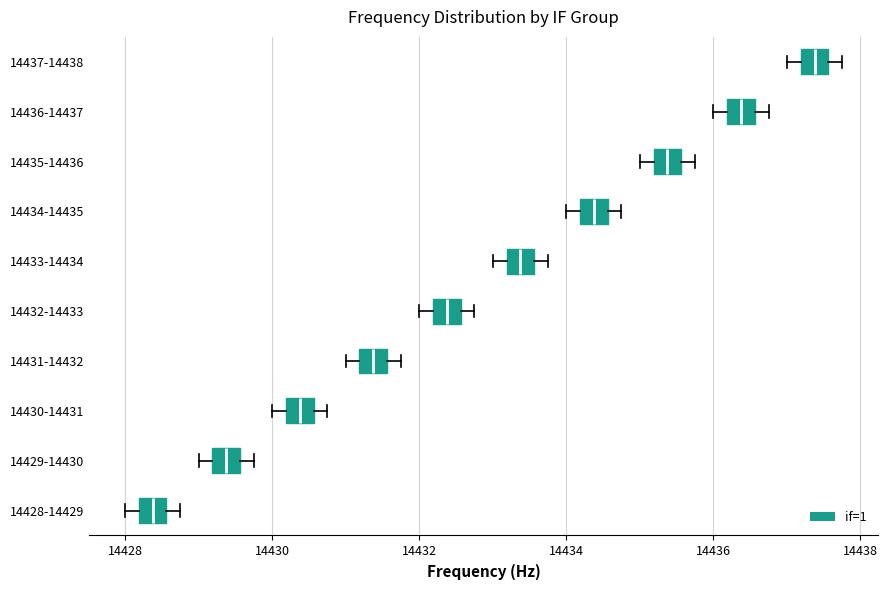

Which box's median line is the furthest to the right?

14437-14438